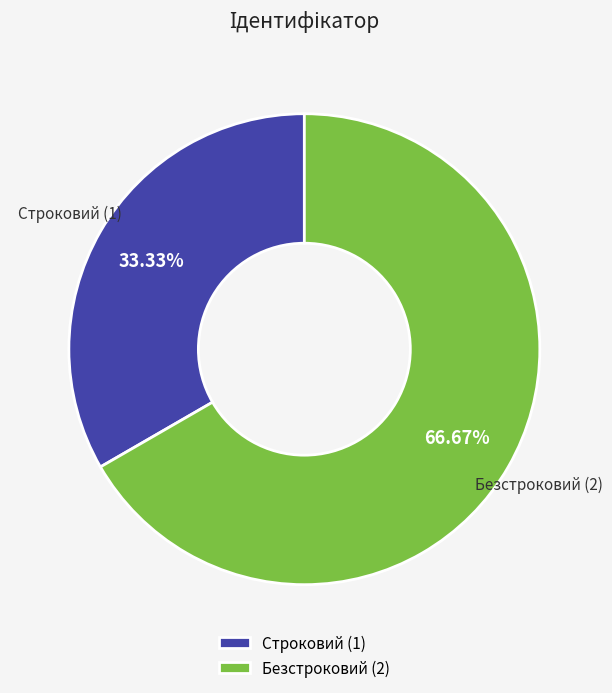

What is the total percentage of Безстроковий and Строковий?

100.0%